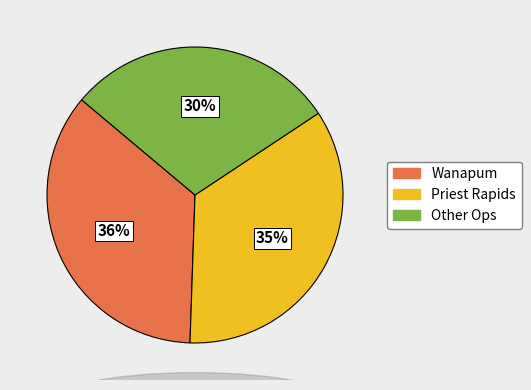

Does any single category account for the majority?

No